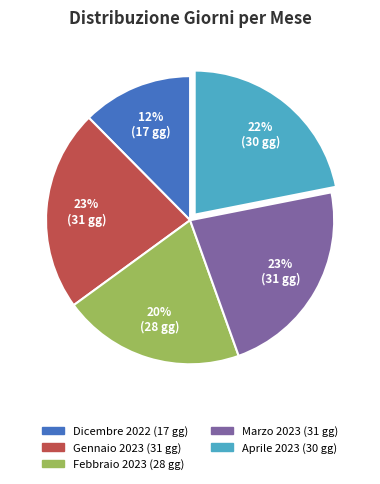

Combined, do Dicembre 2022 and Febbraio 2023 account for over 50%?

No